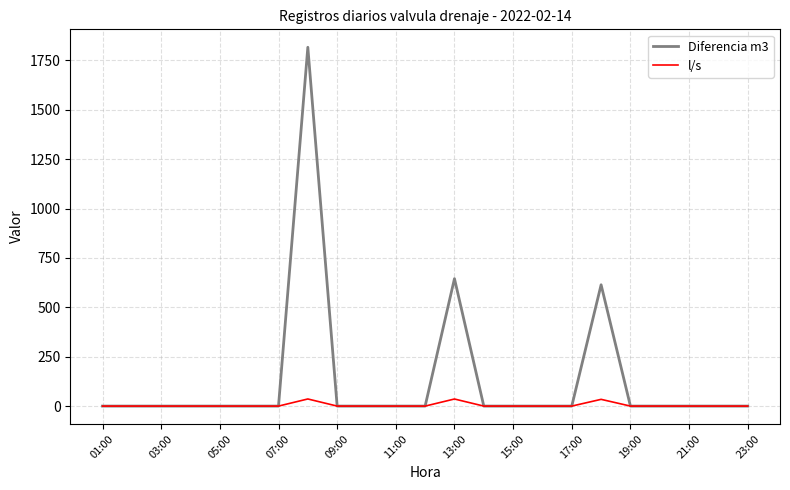

Rank the series by their average value, from lowest to highest.

l/s, Diferencia m3